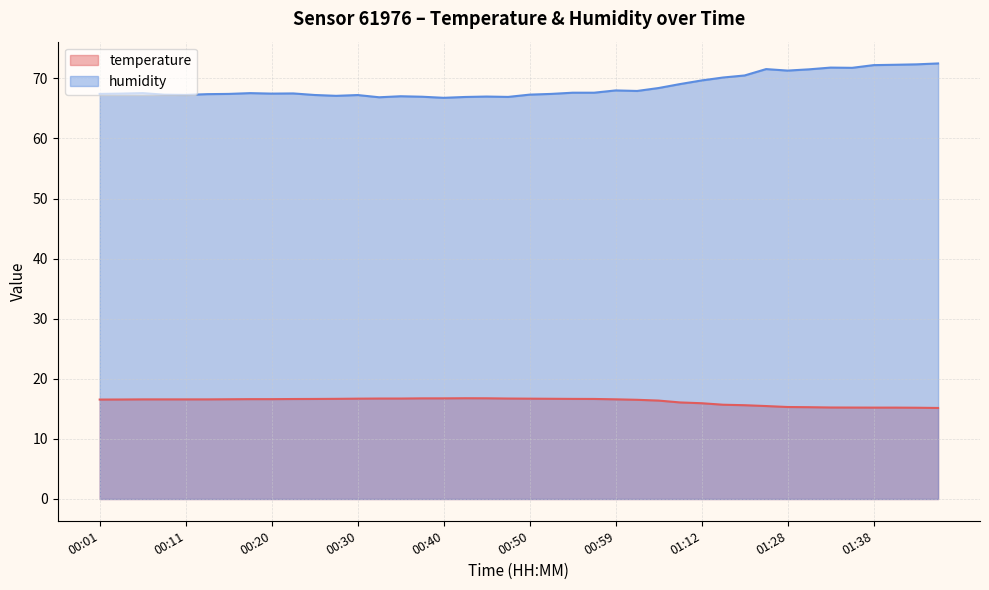

List the series in order of their overall mean, lowest first.

temperature, humidity